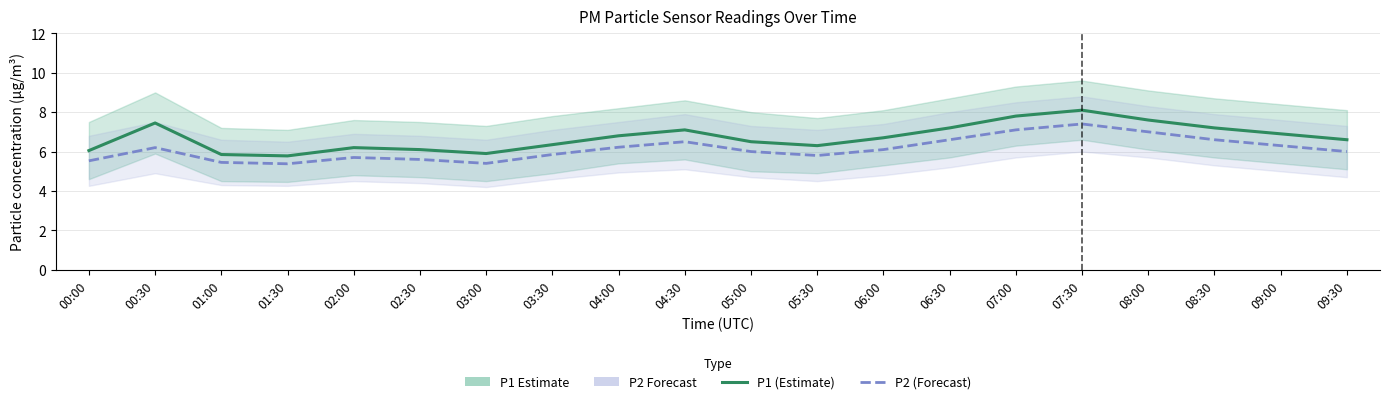

True or false: P1 (Estimate) has more than 1 interior local peaks.

True